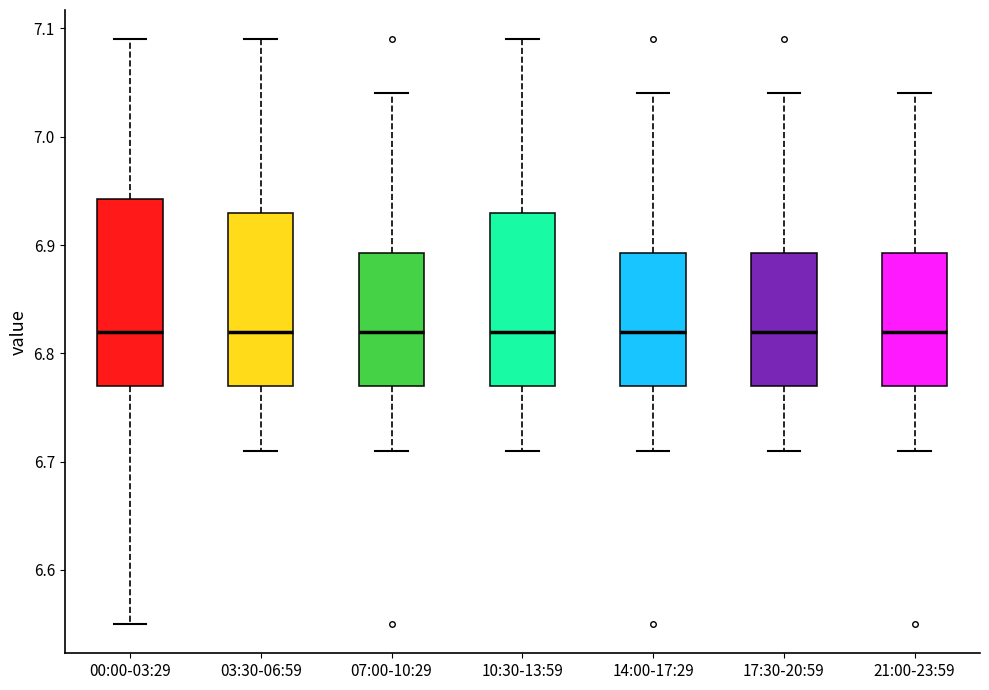

Reading left to right, transcribe this box plot: for each box, give where its median line is, the range the box spans, and where its two whiskers end, as read against the y-axis. The values are not printed on the chart, so give them approximately, as read against the axis.

00:00-03:29: median 6.82, box 6.77 to 6.94, whiskers 6.55 to 7.09
03:30-06:59: median 6.82, box 6.77 to 6.93, whiskers 6.71 to 7.09
07:00-10:29: median 6.82, box 6.77 to 6.89, whiskers 6.71 to 7.04
10:30-13:59: median 6.82, box 6.77 to 6.93, whiskers 6.71 to 7.09
14:00-17:29: median 6.82, box 6.77 to 6.89, whiskers 6.71 to 7.04
17:30-20:59: median 6.82, box 6.77 to 6.89, whiskers 6.71 to 7.04
21:00-23:59: median 6.82, box 6.77 to 6.89, whiskers 6.71 to 7.04